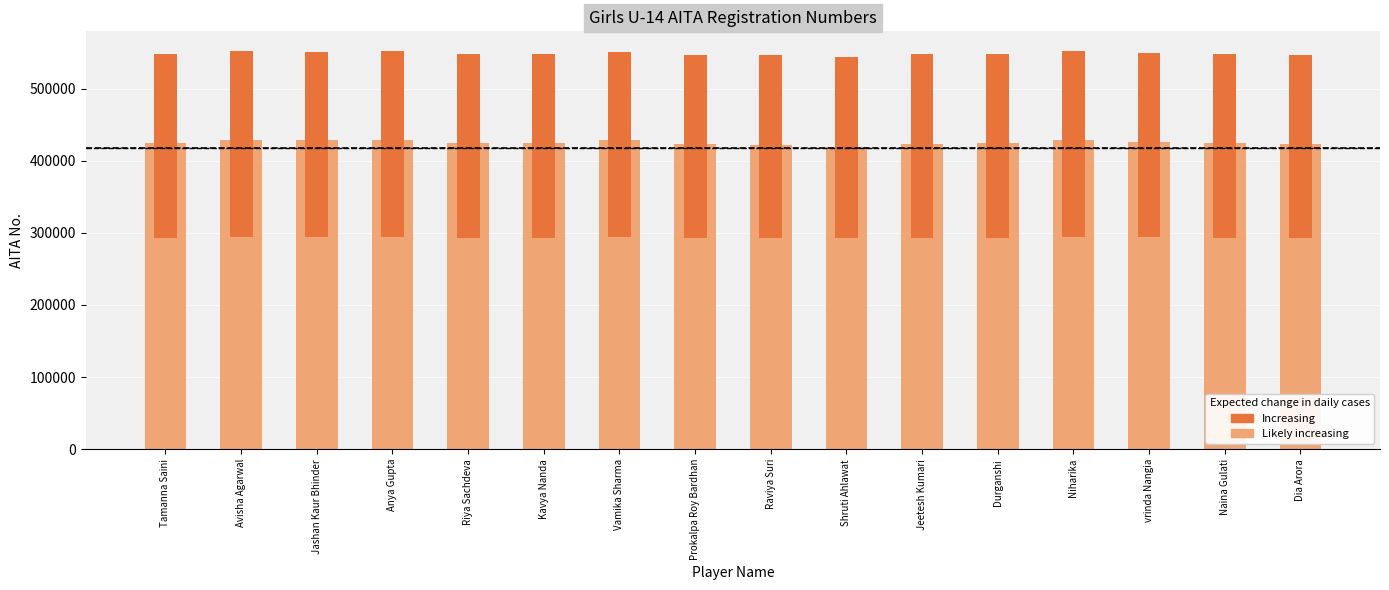

Does the chart contain any negative values?

No